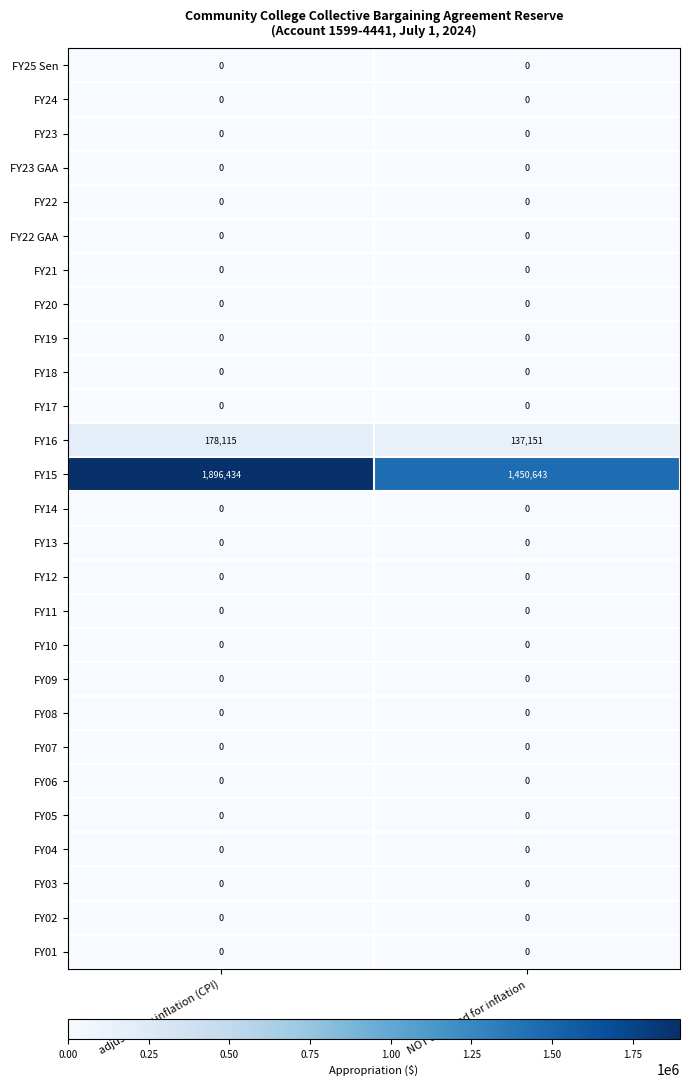

What is the spread (max minus min) of values at NOT adjusted for inflation?

1450643